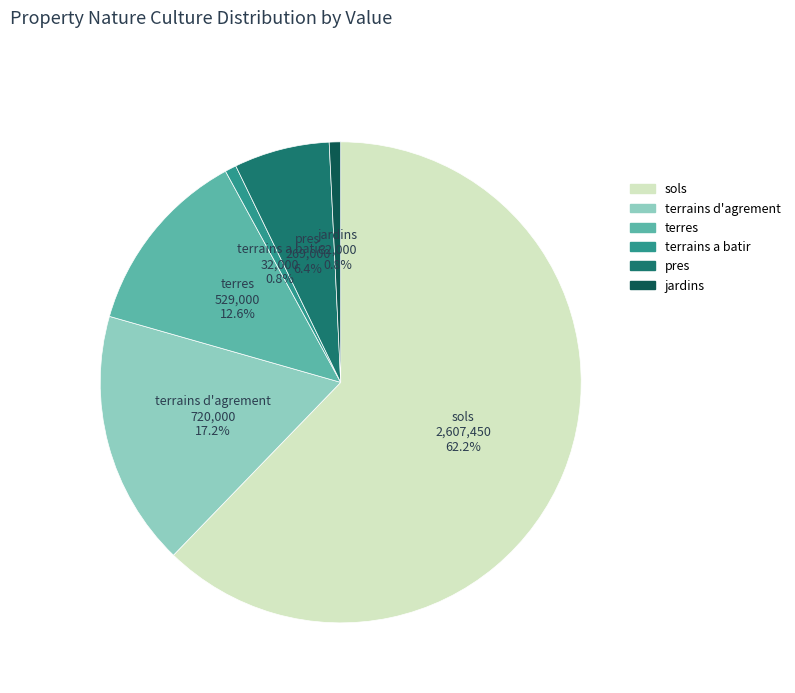

To the nearest percent, what is the average slice percentage?

17%